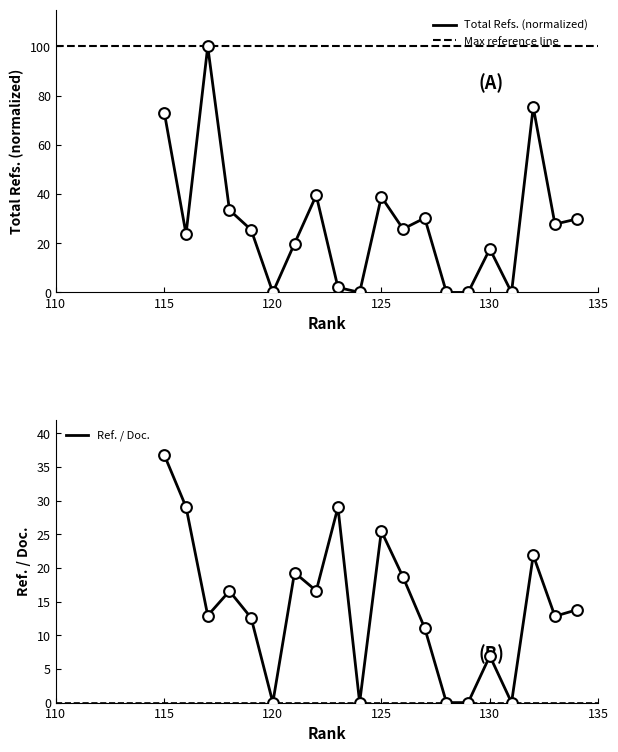

Which series contains the highest Y value?

Total Refs.